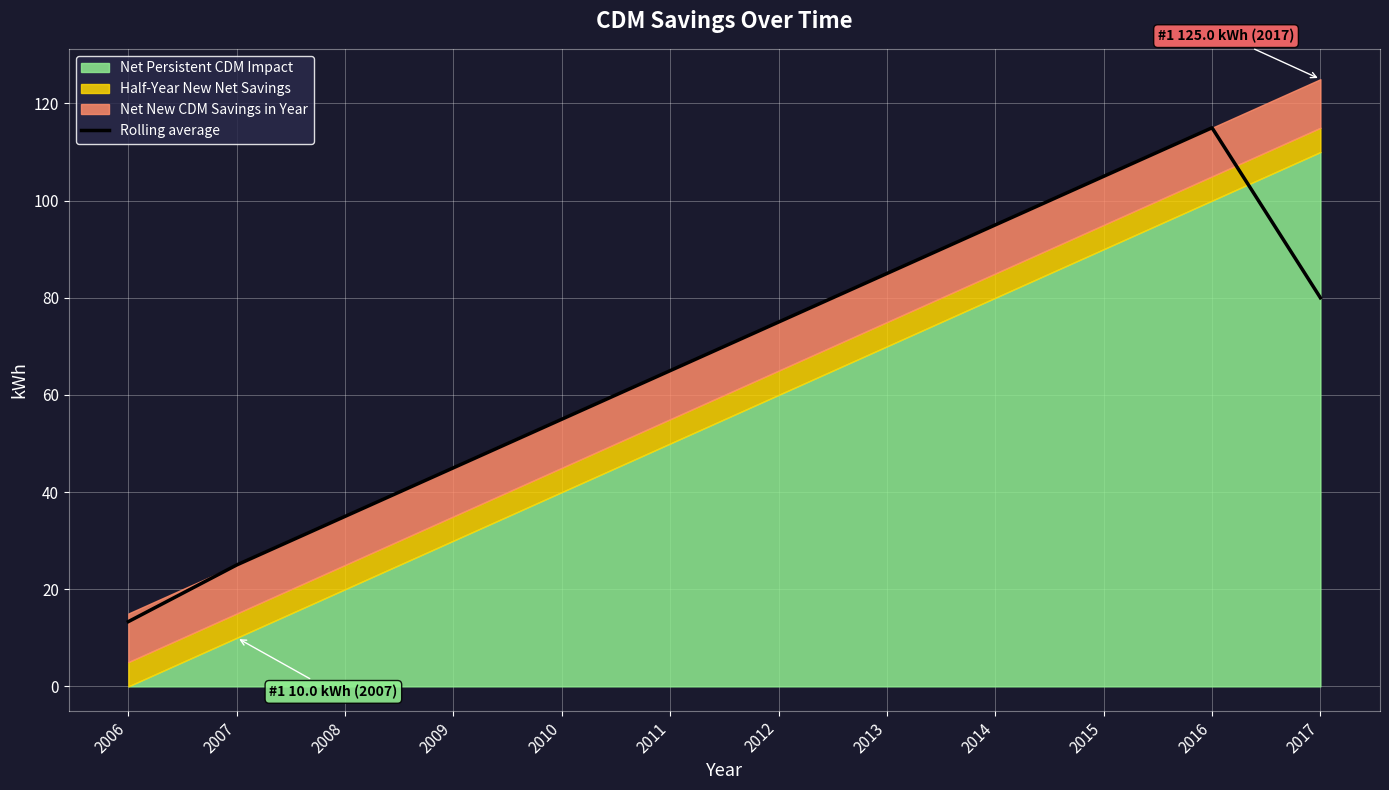

What is the greatest value displayed?

115.0